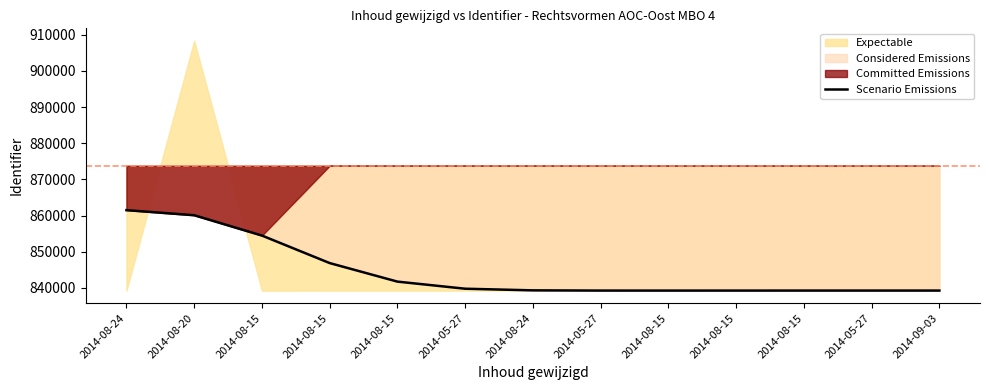

Where does the data first go above 839314?

2014-08-24